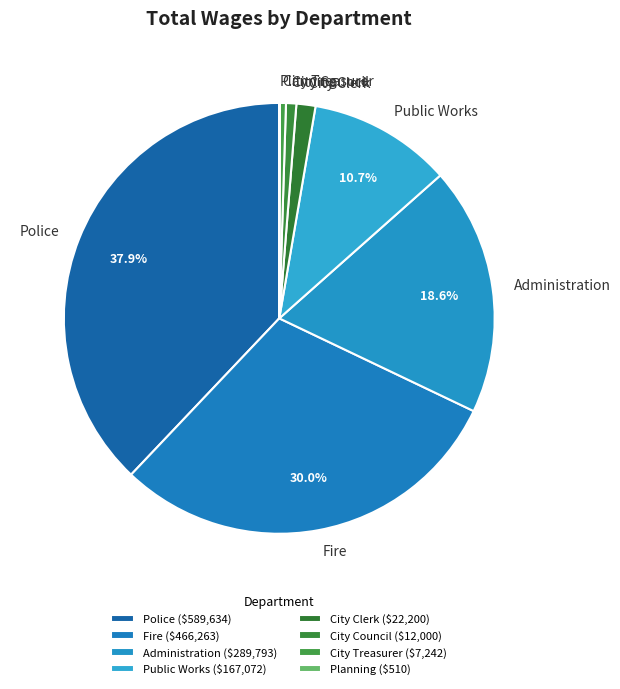

To the nearest percent, what is the difference between the largest and smallest slice percentages?

38%